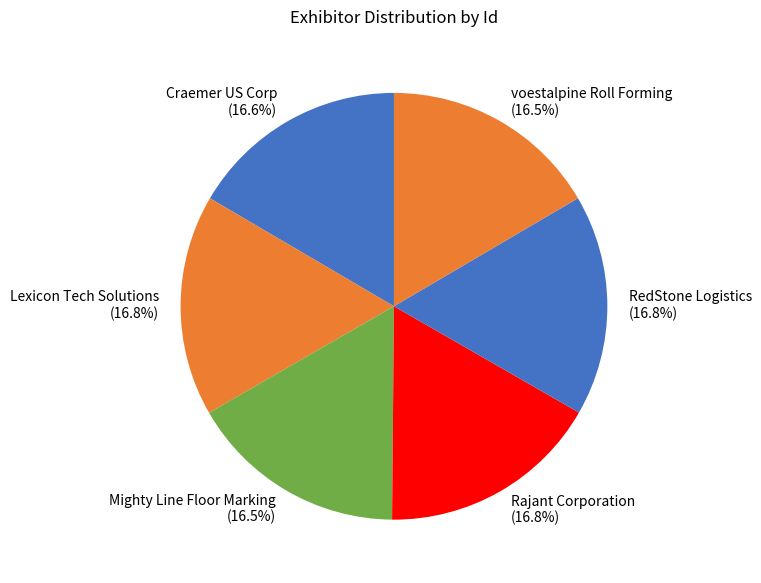

How many segments does this pie chart have?

6